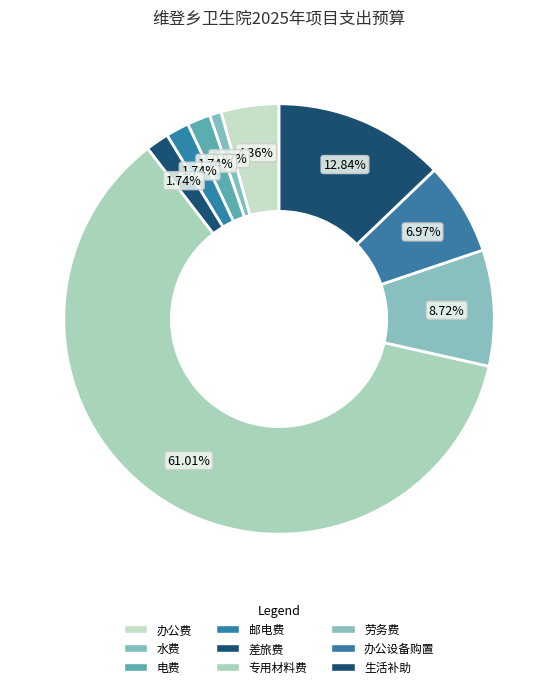

What percentage is the 劳务费 slice, to the nearest percent?

9%